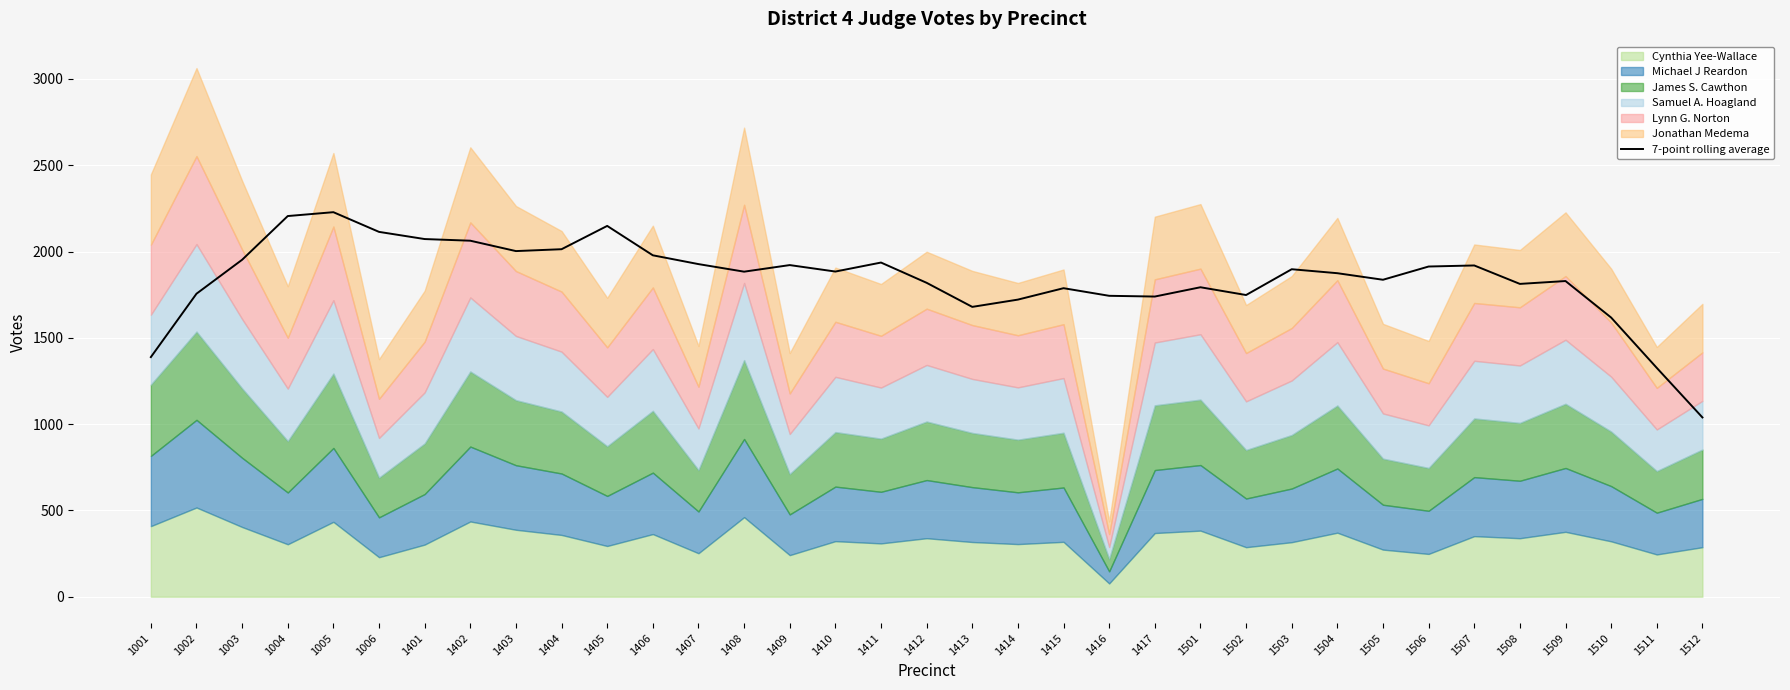

List the labels in order of value, largest first.

1005, 1004, 1405, 1006, 1401, 1402, 1404, 1403, 1406, 1003, 1411, 1407, 1409, 1507, 1506, 1503, 1410, 1408, 1504, 1505, 1509, 1412, 1508, 1501, 1415, 1002, 1502, 1416, 1417, 1414, 1413, 1510, 1001, 1511, 1512